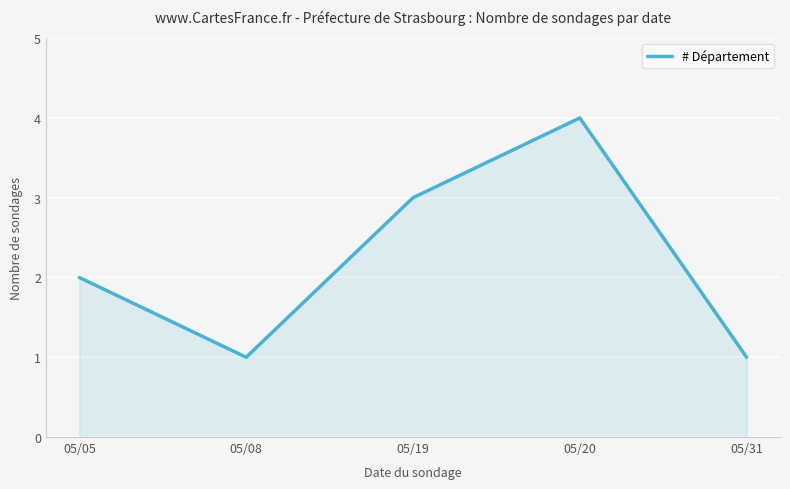

Where is the data nearest to the value 2?

05/05